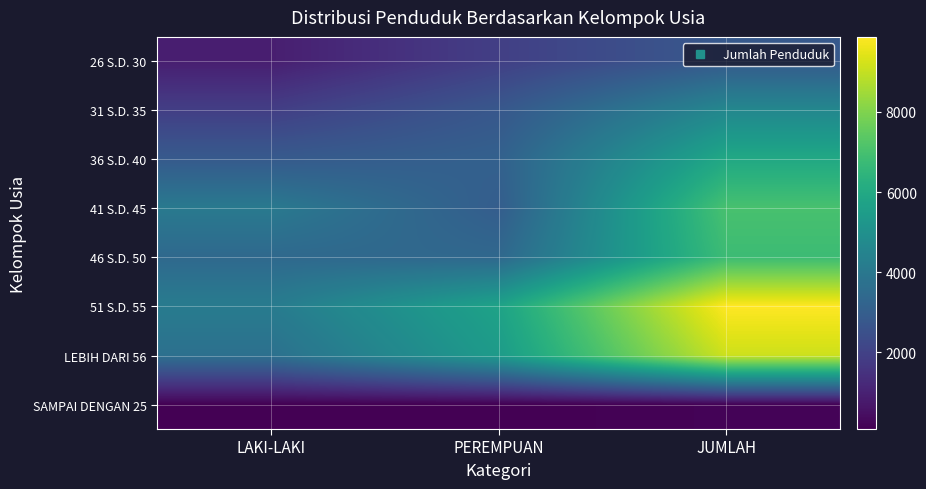

At which category is the sum across all series the highest?

JUMLAH